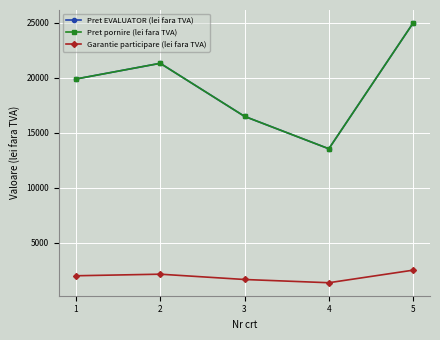

How many lines are shown in the chart?

3